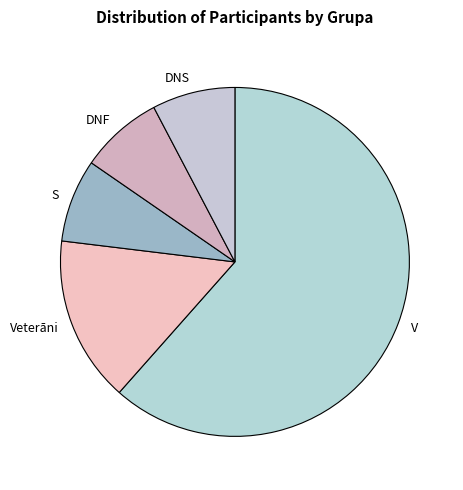

Combined, do DNF and DNS account for over 50%?

No